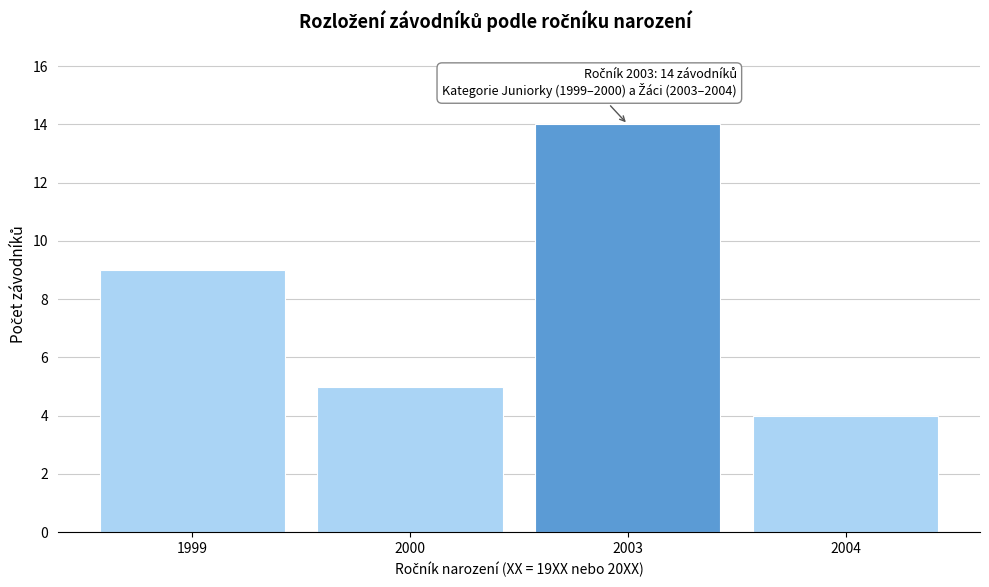

Reading left to right, list all the values displayed in this chart.

9	5	14	4